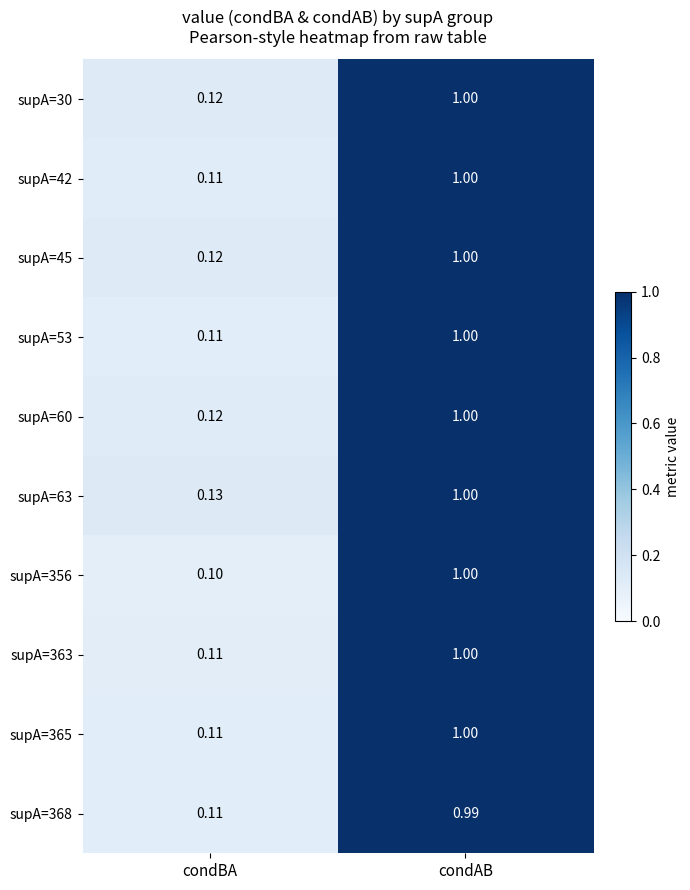

At which category is the sum across all series the highest?

condAB